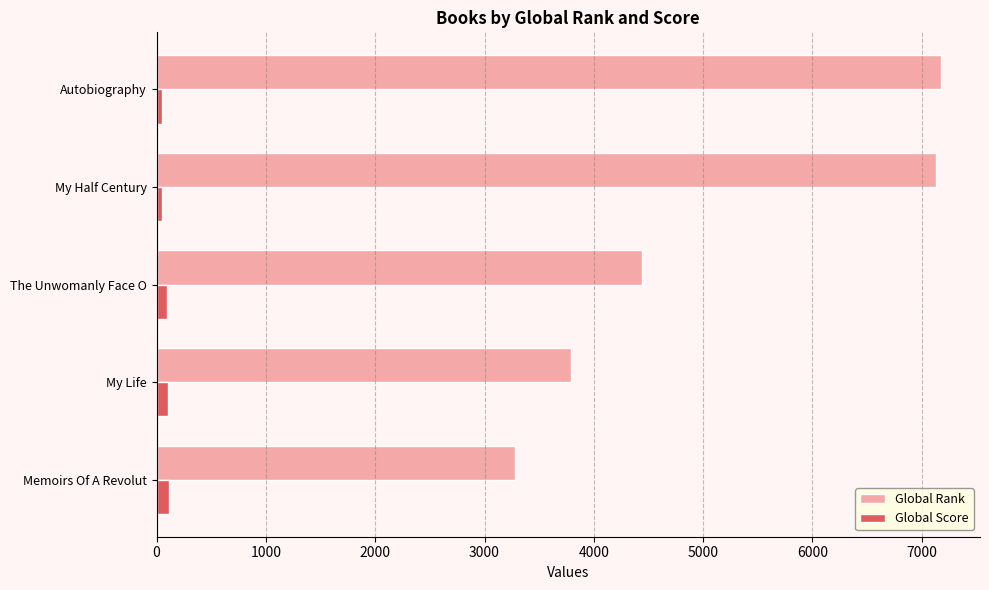

Rank the series by their maximum value, from lowest to highest.

Global Score, Global Rank